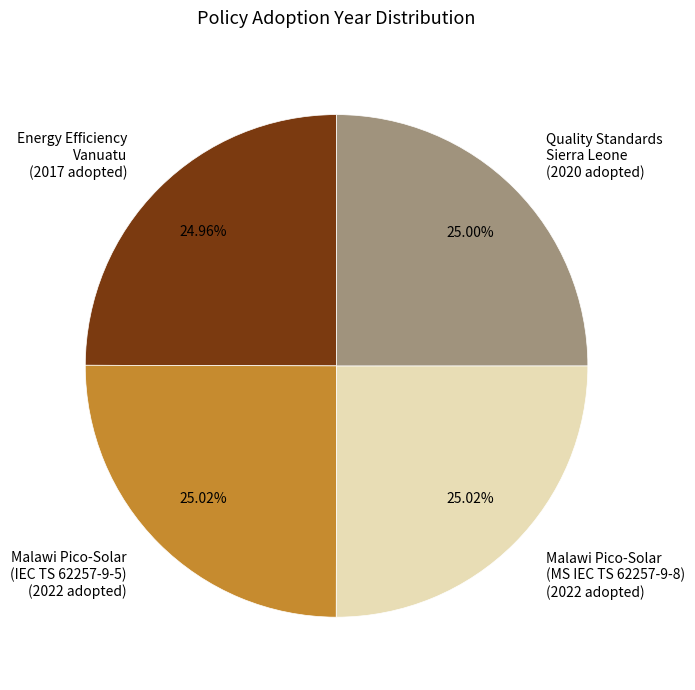

Does Malawi Pico-Solar (IEC TS 62257-9-5) (2022 adopted) account for over 50% of the chart?

No